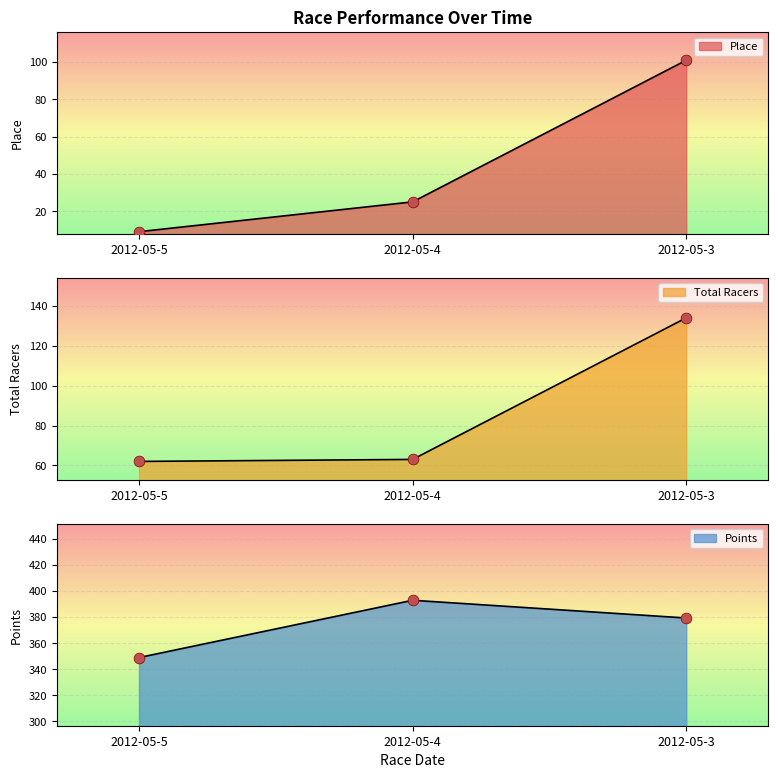

Is the value of Points at 2012-05-3 greater than the value of Total Racers at 2012-05-4?

Yes